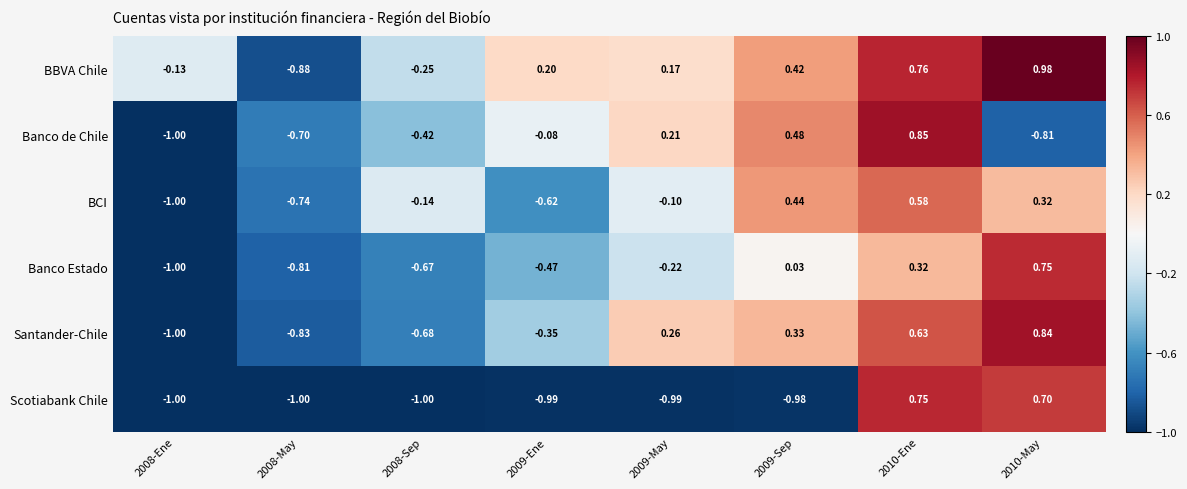

At 2009-Ene, list the series in order from smallest to largest.

Scotiabank Chile, BCI, Banco Estado, Santander-Chile, Banco de Chile, BBVA Chile